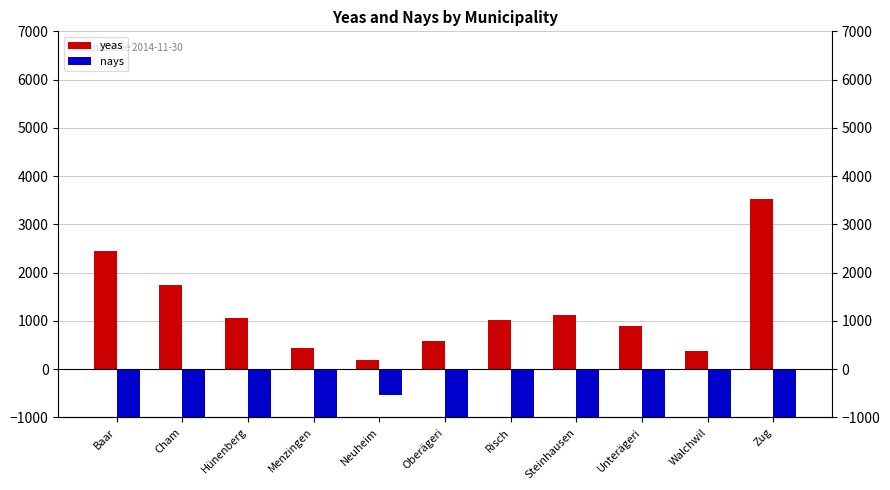

What is the approximate value of yeas at Oberägeri?

575